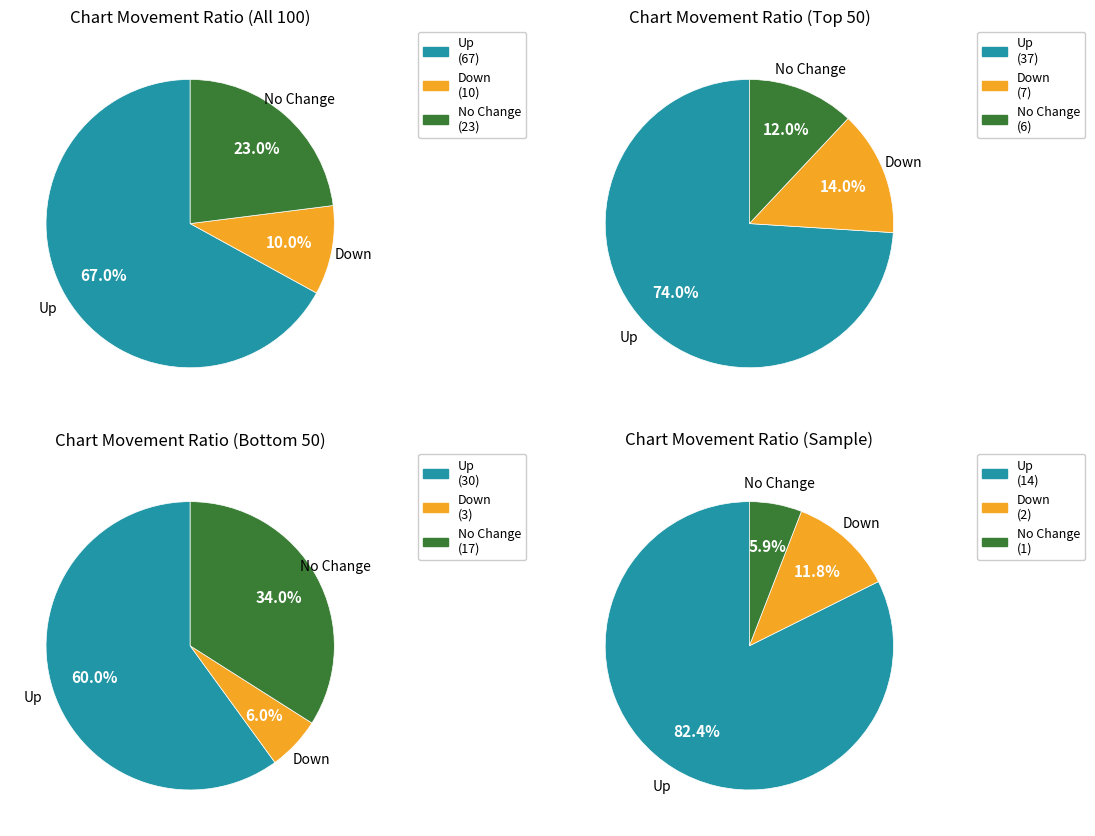

To the nearest percent, what is the difference between the down and - slice percentages?

13%